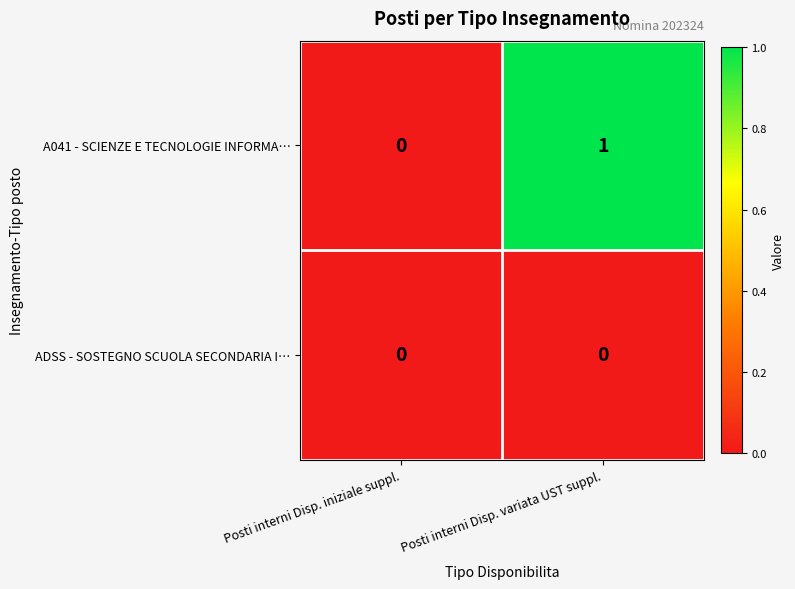

The A041 - SCIENZE E TECNOLOGIE INFORMA… series shows 0 at Posti interni Disp. iniziale suppl.. True or false?

True